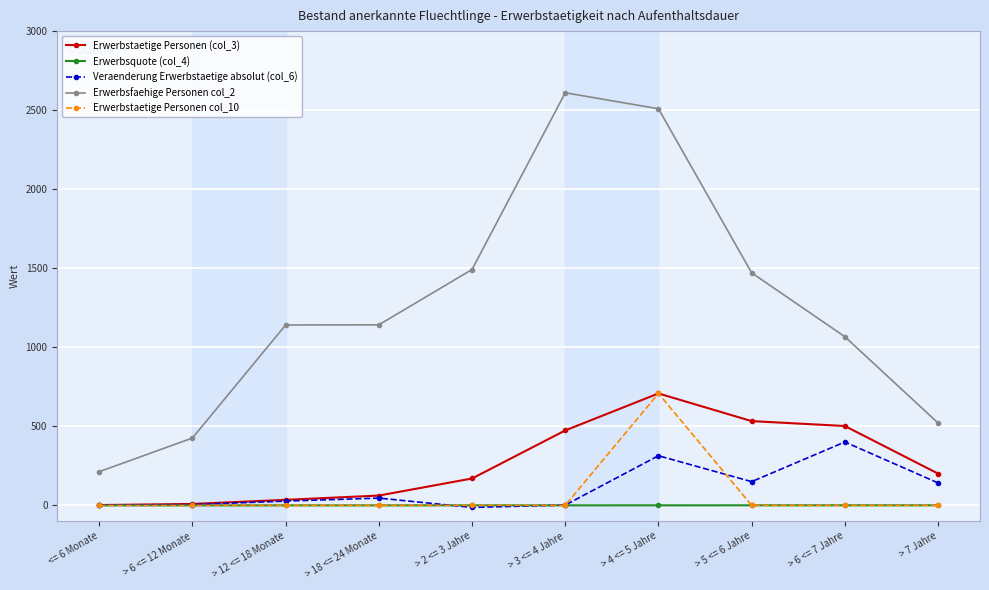

How many values in the Veraenderung Erwerbstaetige absolut (col_6) series are below 46?

5